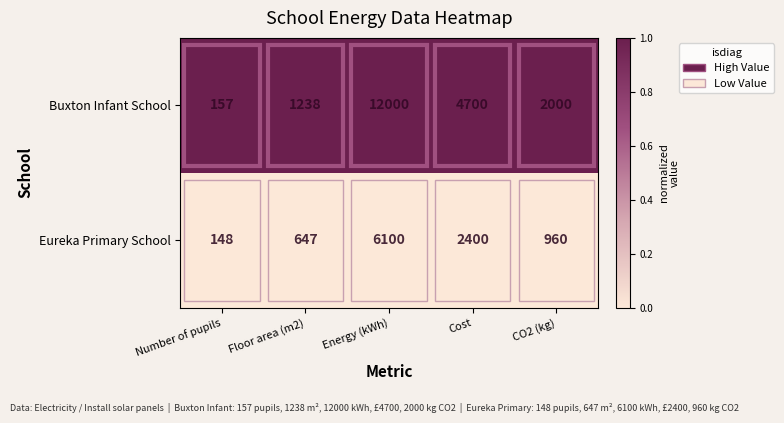

Rank the series by their average value, from lowest to highest.

Eureka Primary School, Buxton Infant School